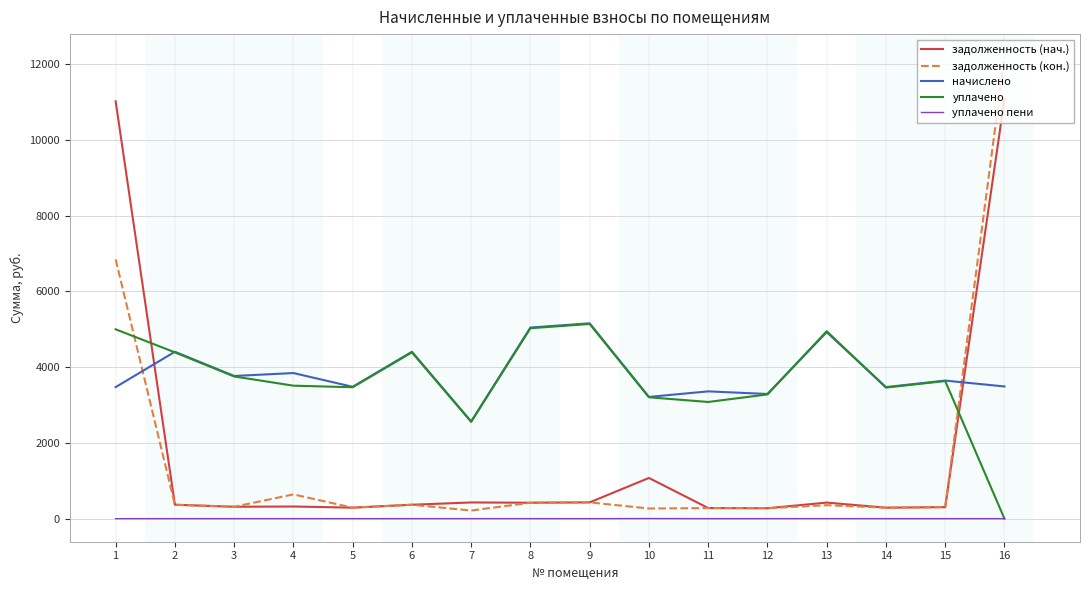

What is the spread (max minus min) of values at 4?

3844.4